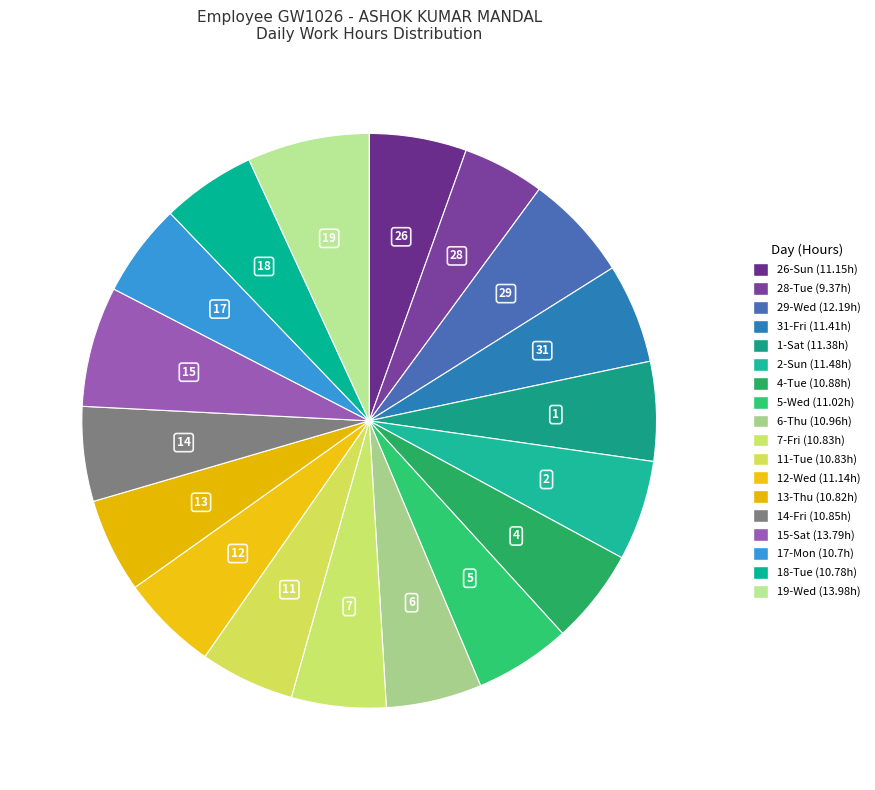

To the nearest percent, what portion does 14-Fri represent?

5%